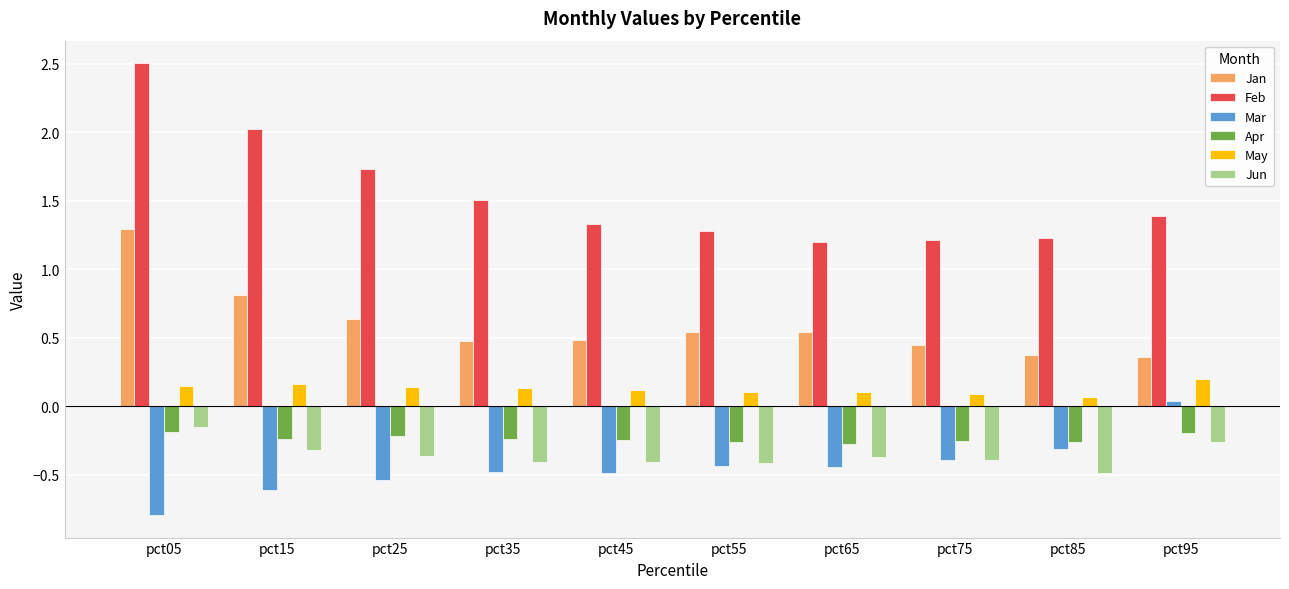

The Jan series shows 0.5 at pct55. True or false?

True